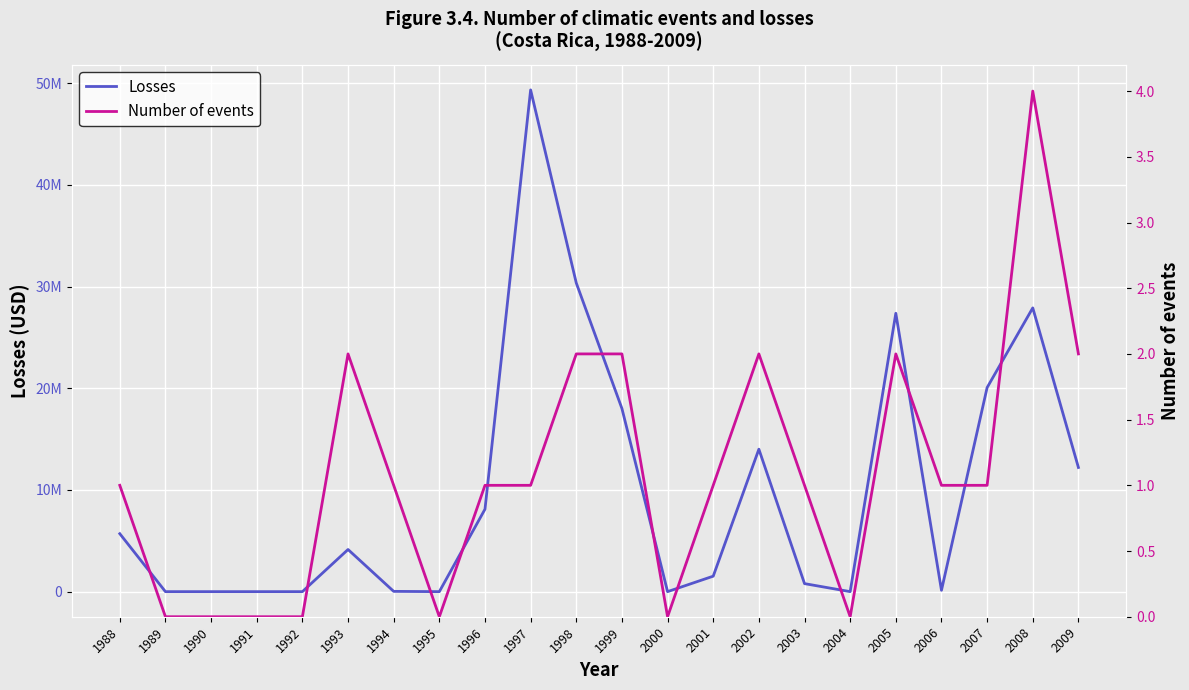

Which series has the largest range (max minus min)?

Losses